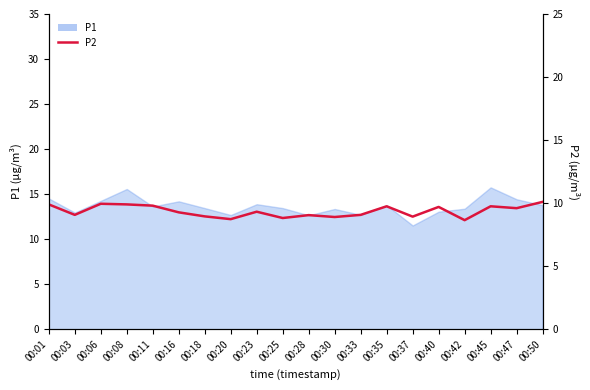

What is the ratio of the value at 00:11 to the value at 00:06?

1.0